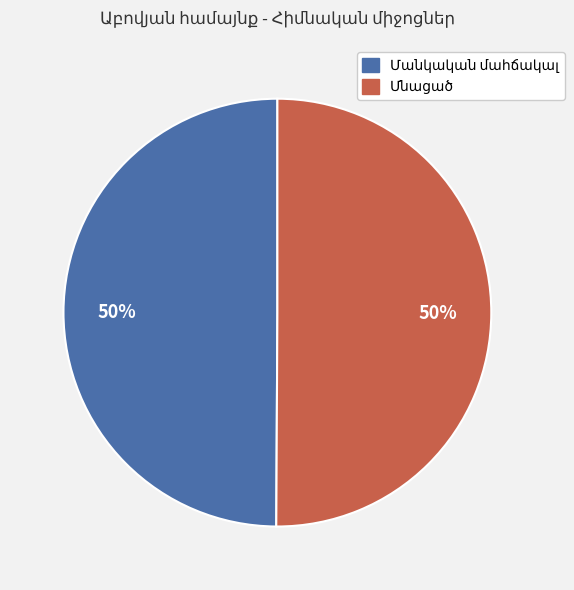

To the nearest percent, what is the average slice percentage?

50%